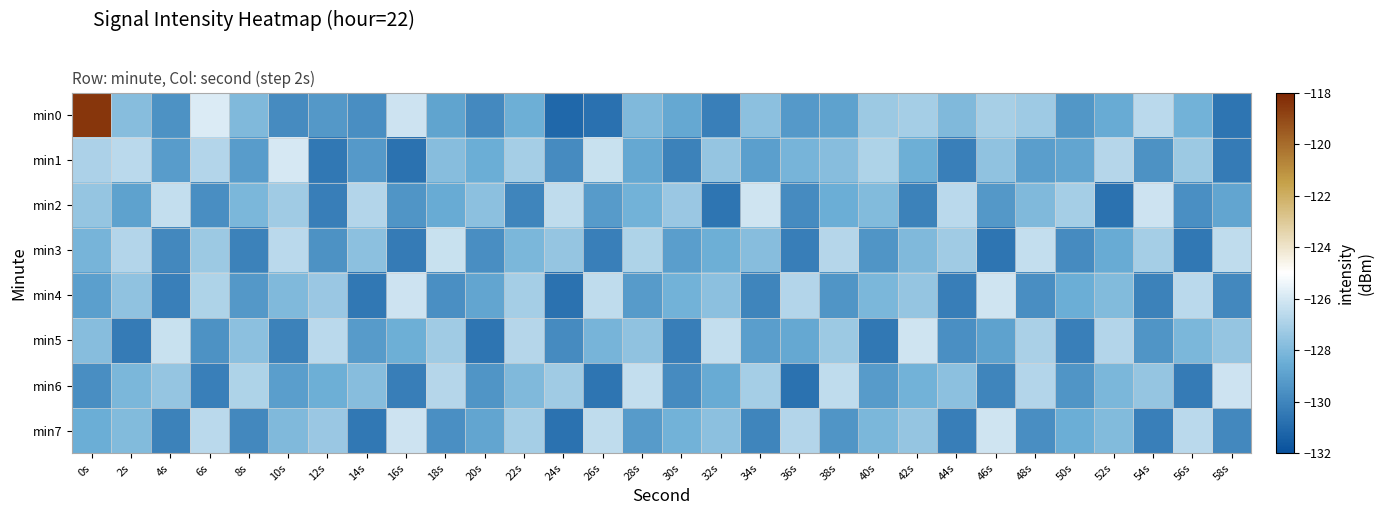

What is the greatest value displayed?

-118.5